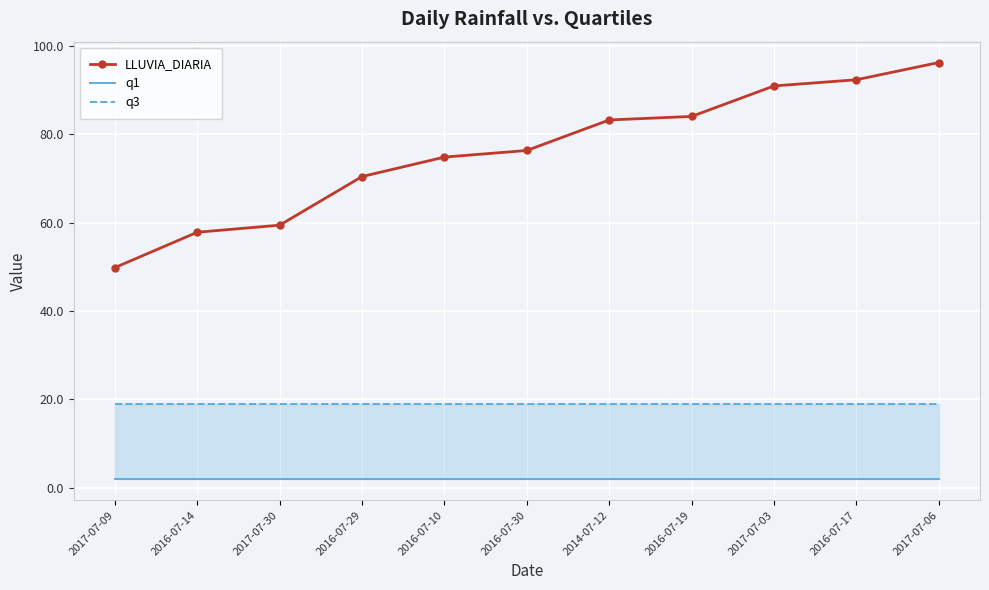

True or false: q3 and LLUVIA_DIARIA cross at least once.

False